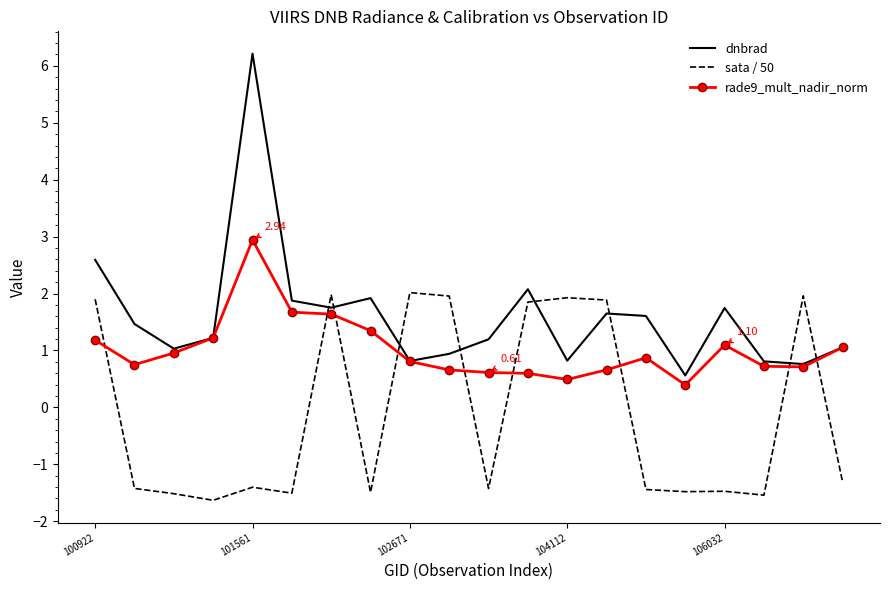

What is the minimum value for rade9_mult_nadir_norm?

0.4